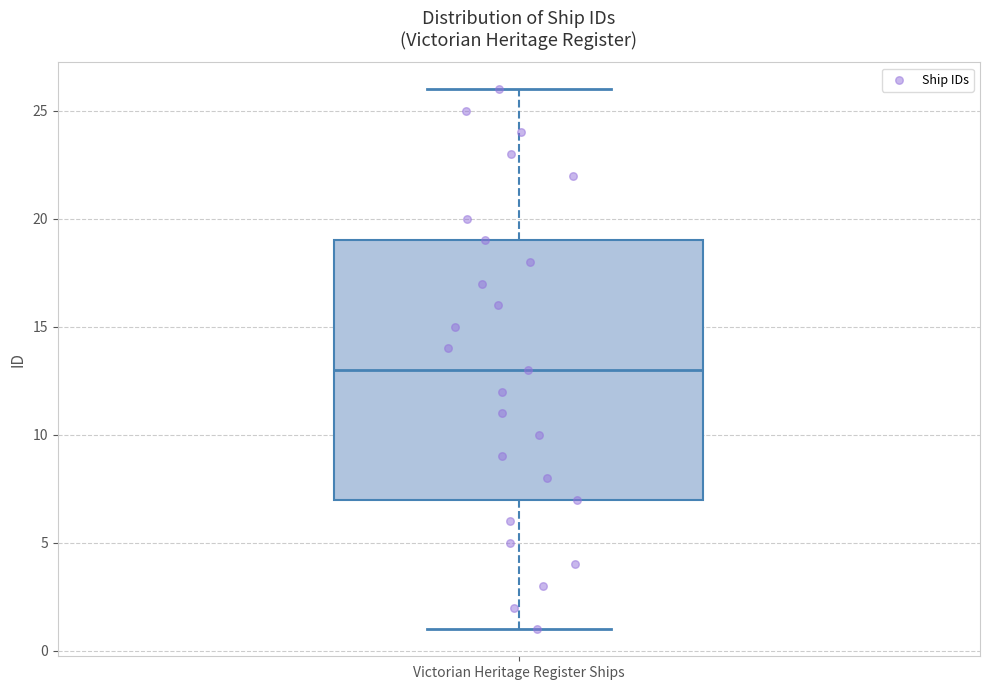

Read this box plot against the y-axis: the position of the median line, the range covered by the box, and the ends of both whiskers. The values are not printed on the chart, so give them approximately, as read against the axis.

median 13, box 7 to 19, whiskers 1 to 26